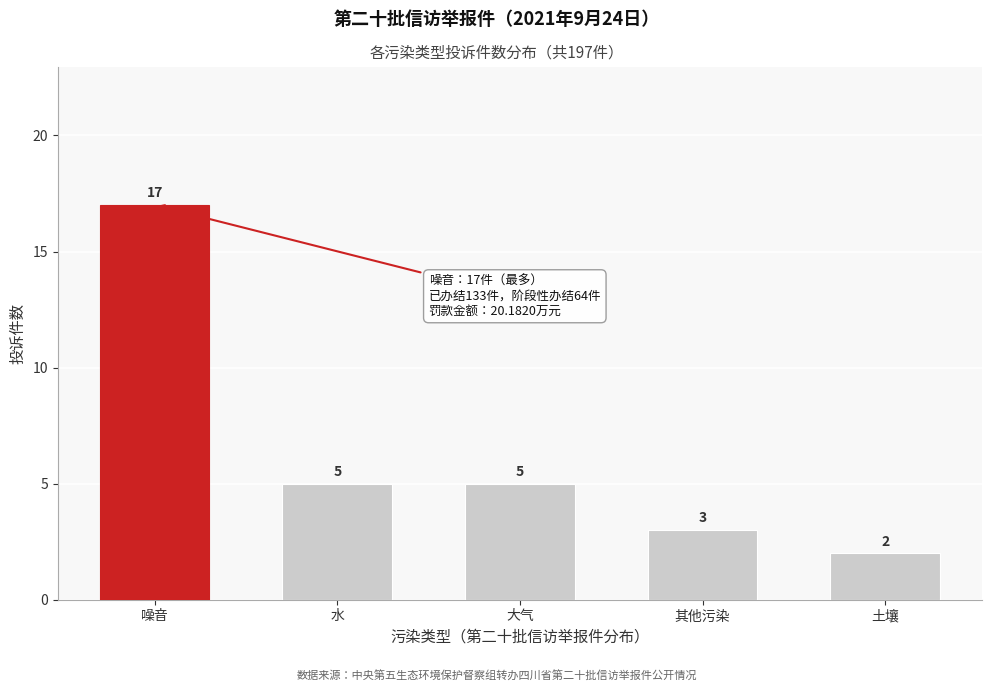

Reading right to left, list all the values displayed in this chart.

土壤=2	其他污染=3	大气=5	水=5	噪音=17